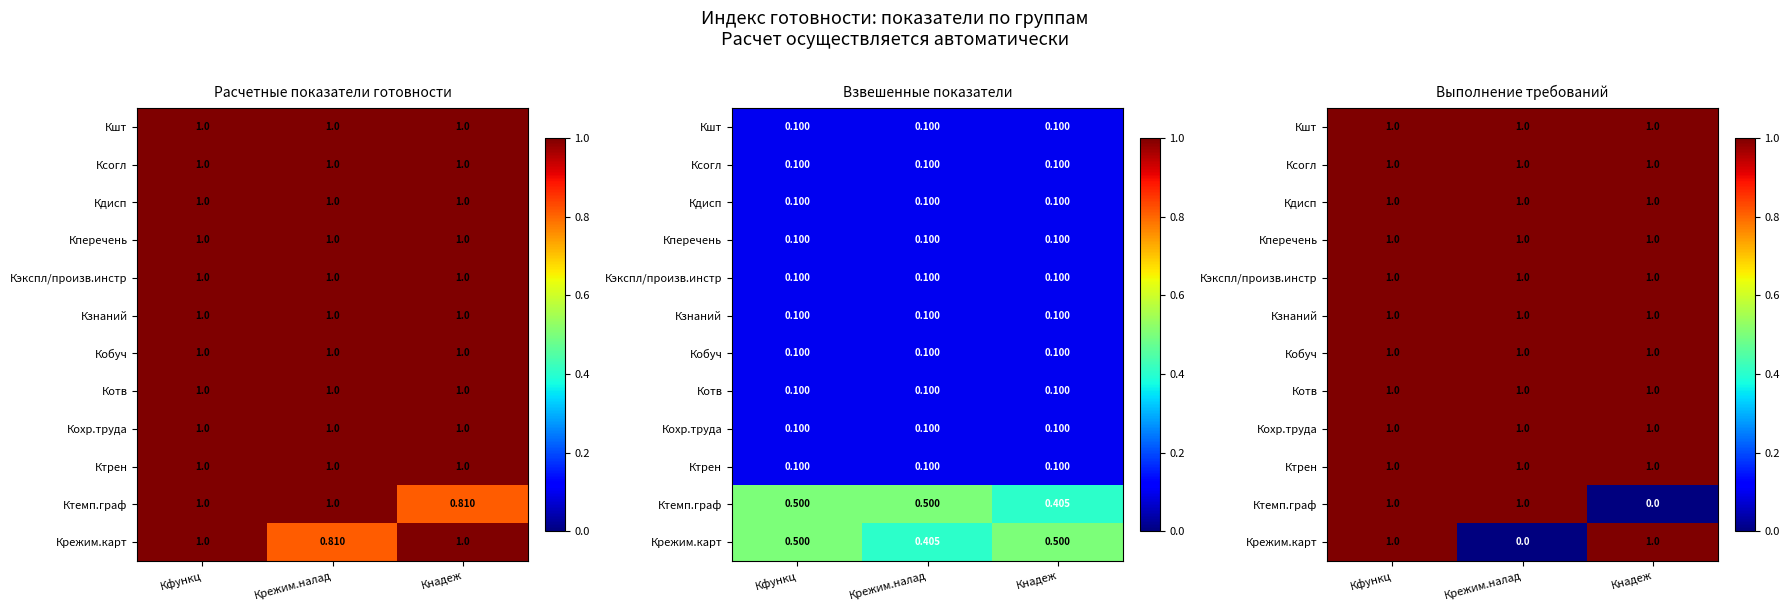

At which category is the sum across all series the highest?

Кфункц